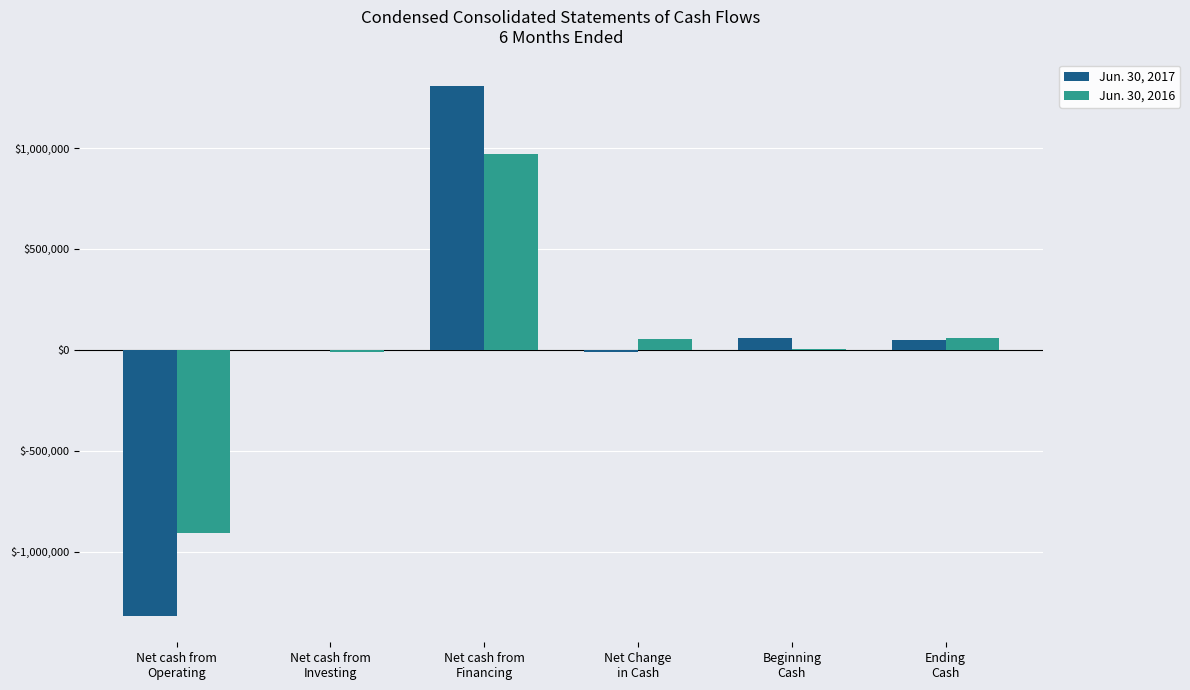

What is the greatest value displayed?

1309000